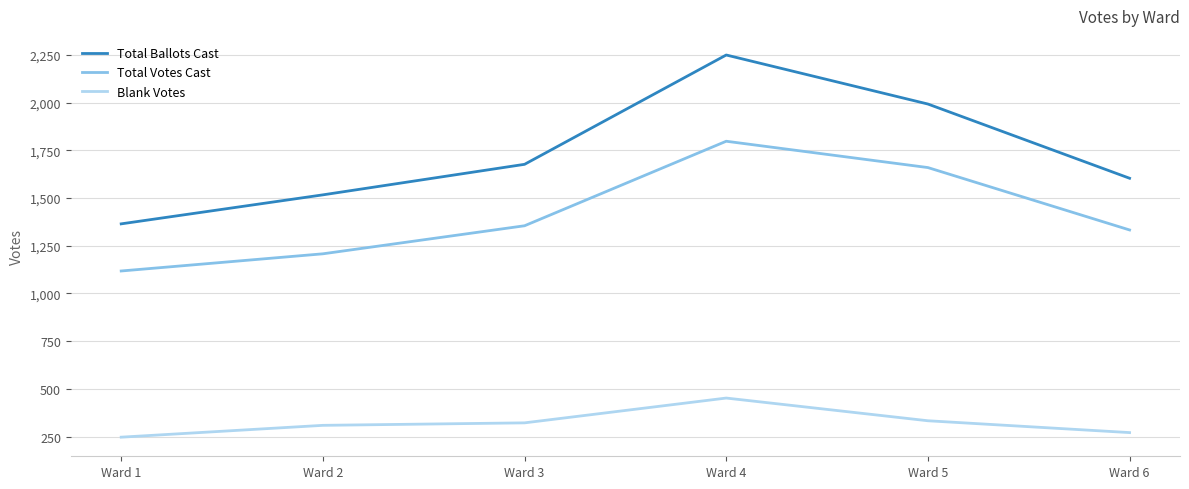

The Total Votes Cast series shows 2835 at Ward 5. True or false?

False